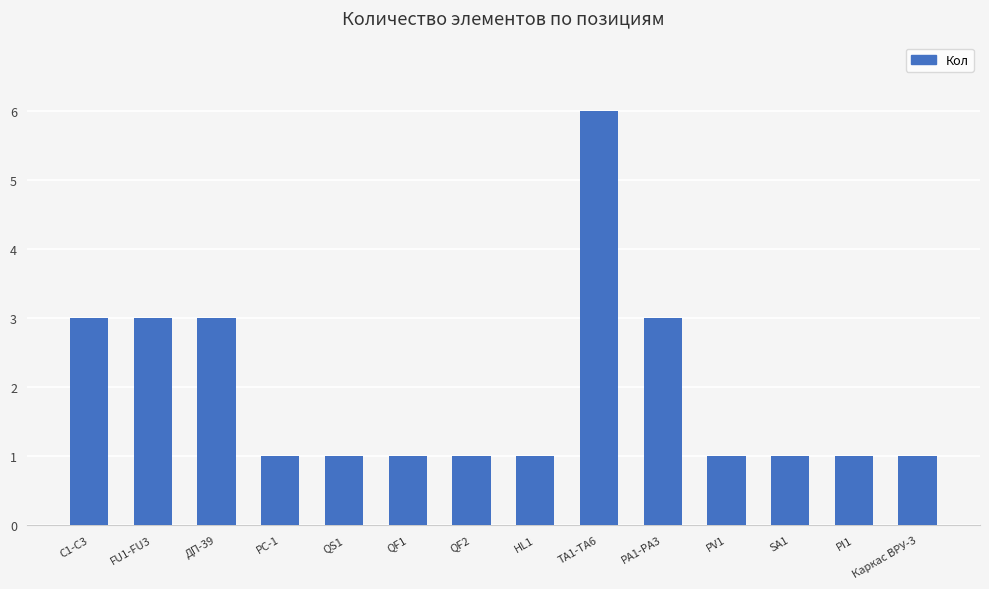

What is the minimum value shown in the chart?

1